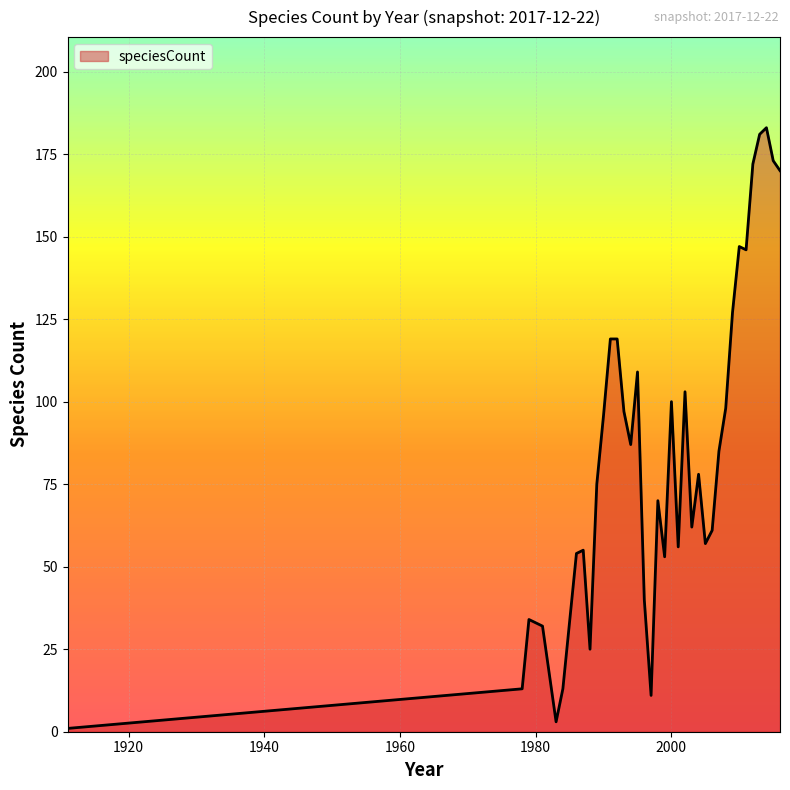

What is the difference between the maximum and minimum values?

182